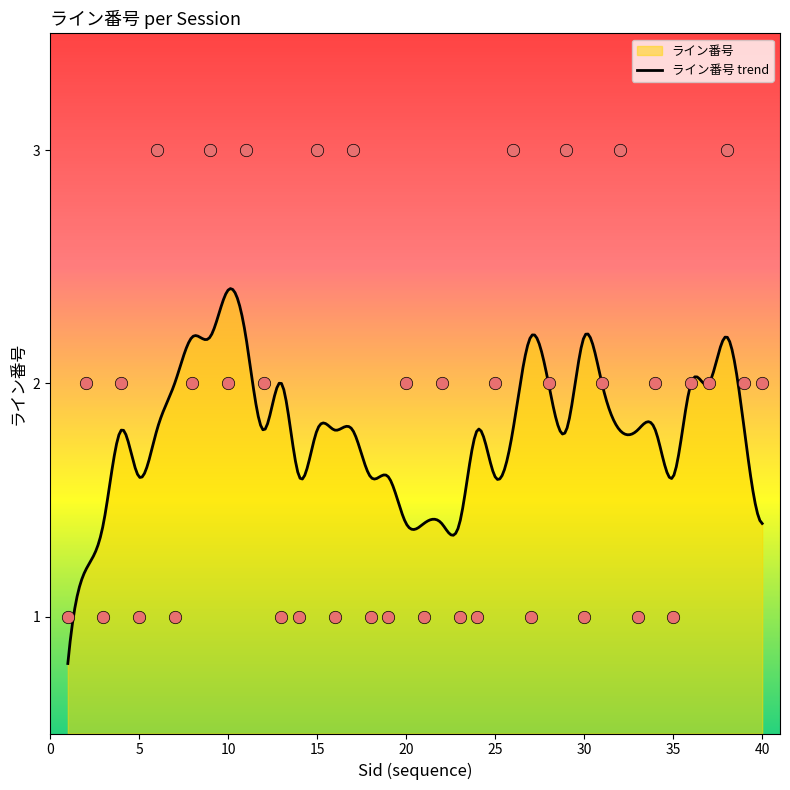

What is the change in value from 18 to 34?

+1